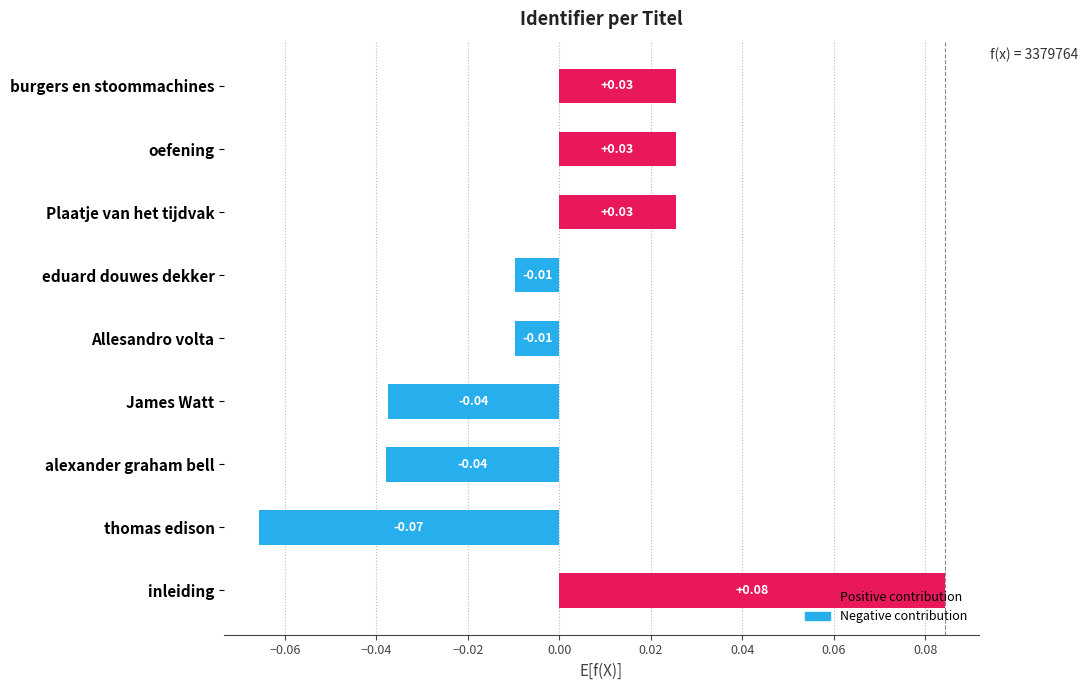

Which label corresponds to the largest value in the chart?

inleiding